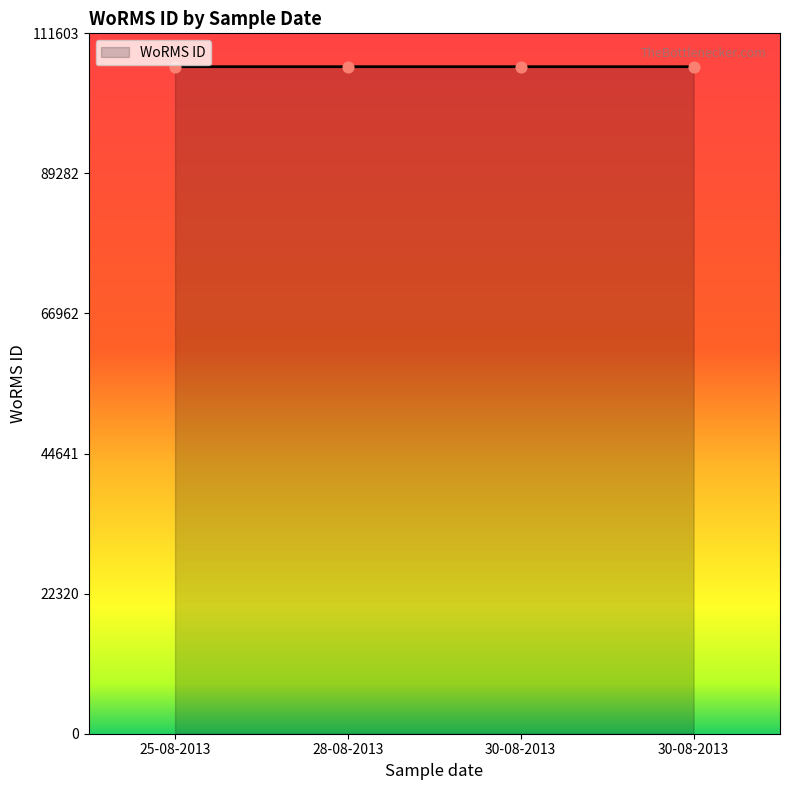

How many categories are shown in the chart?

4